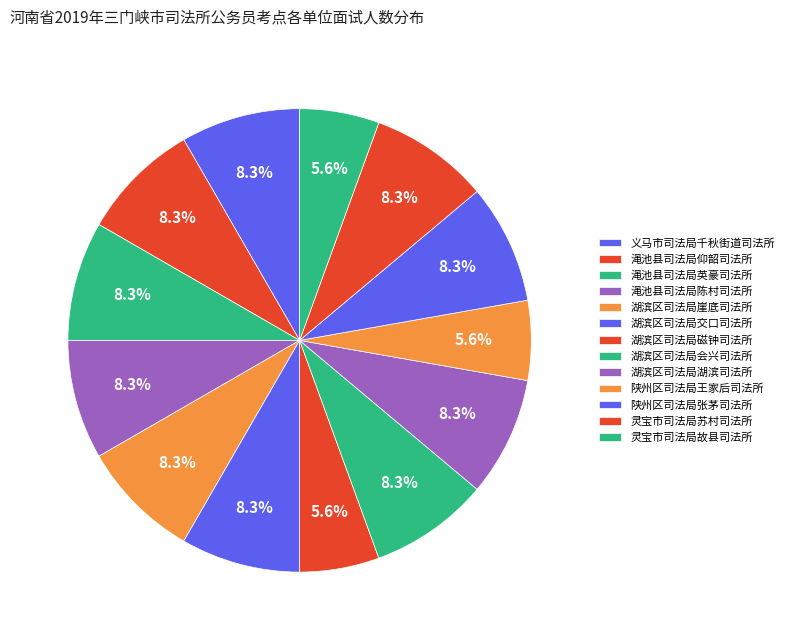

What is the ratio of the value at 义马市司法局千秋街道司法所 to the value at 灵宝市司法局苏村司法所?

1.0